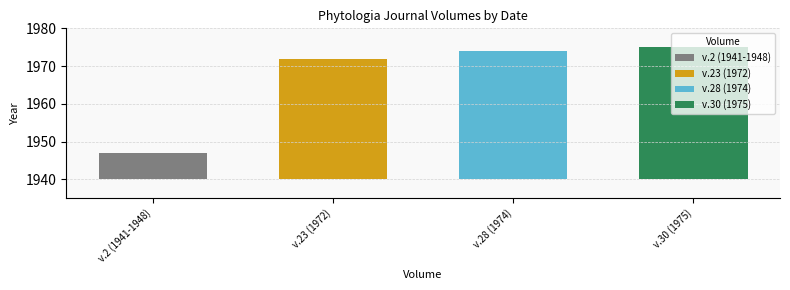

What is the difference between the maximum and minimum values?

28